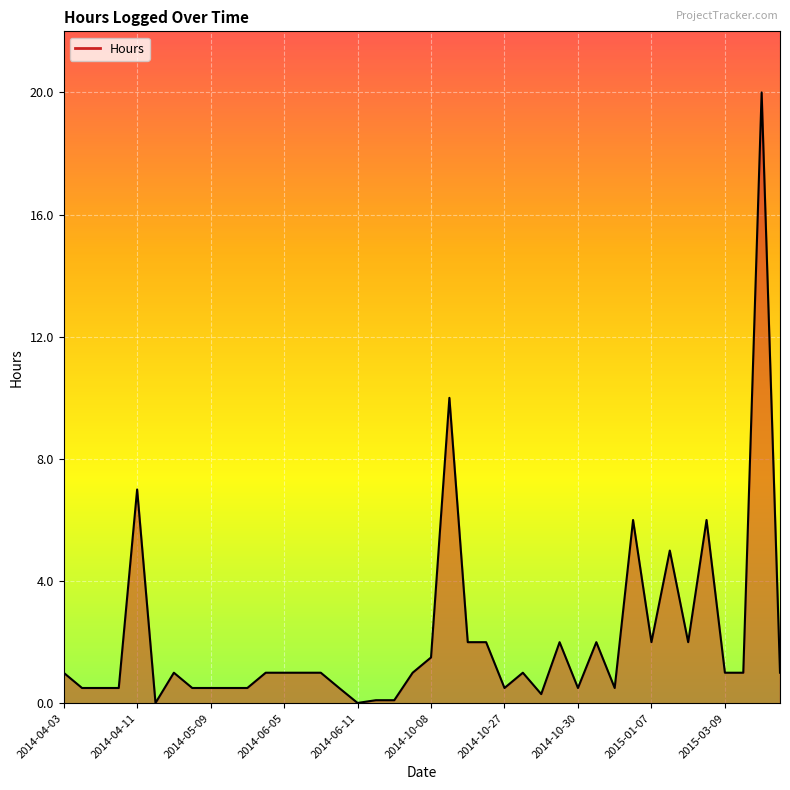

What is the difference between the maximum and minimum values?

20.0